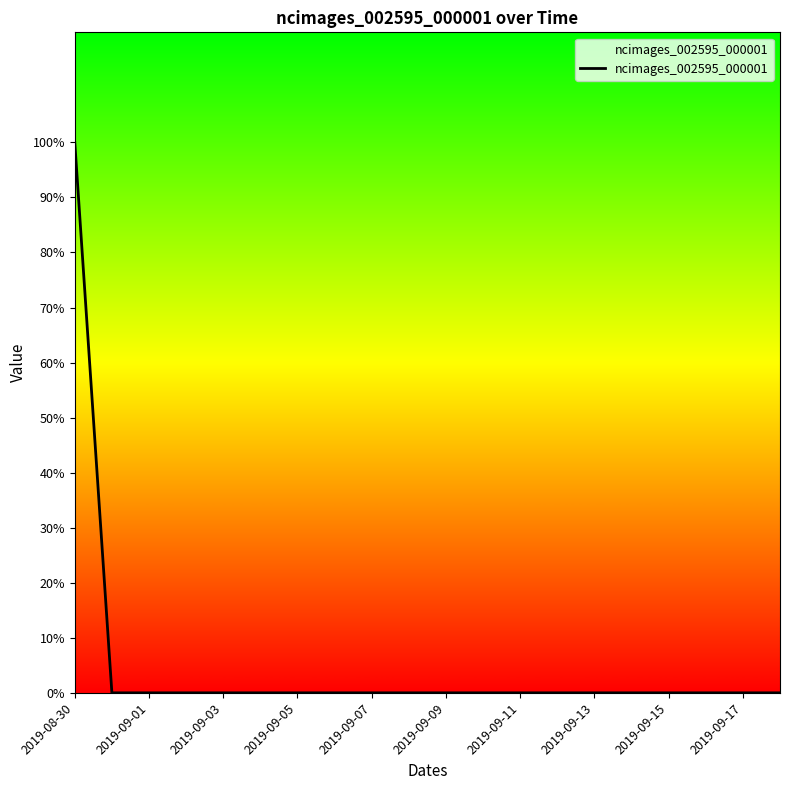

What is the sum of all values?

1